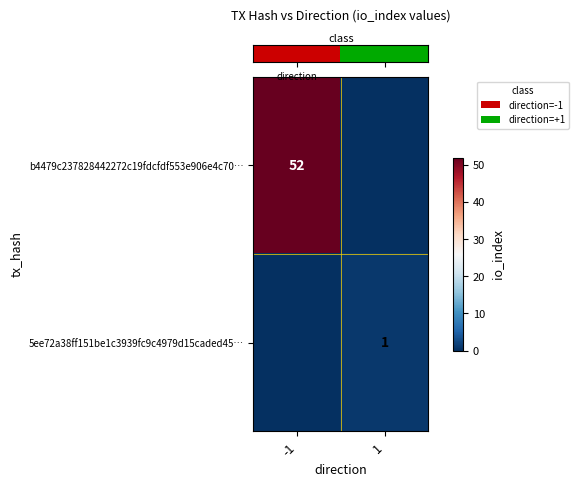

At -1, list the series in order from largest to smallest.

row_0, row_1